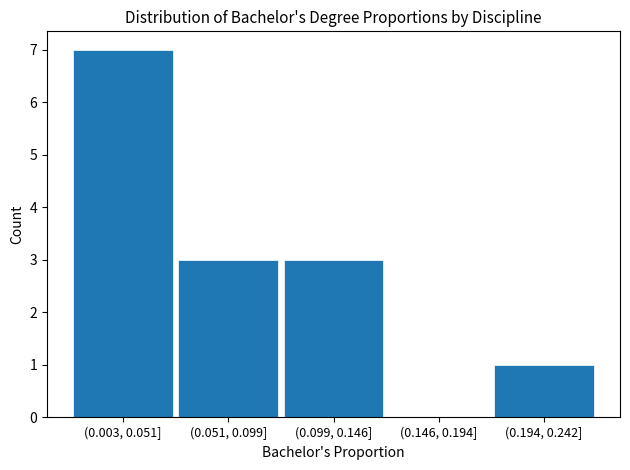

Reading left to right, extract all data points from this chart.

(0.003, 0.051]=7	(0.051, 0.099]=3	(0.099, 0.146]=3	(0.146, 0.194]=0	(0.194, 0.242]=1